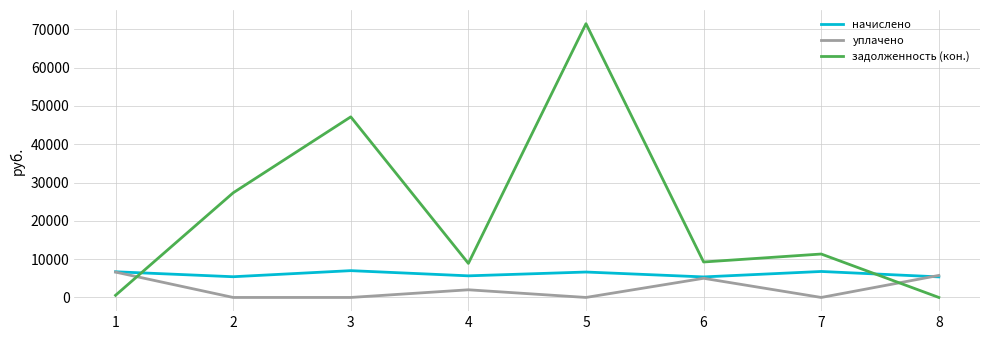

Which series ends up on top after the final intersection of уплачено and задолженность (кон.)?

уплачено